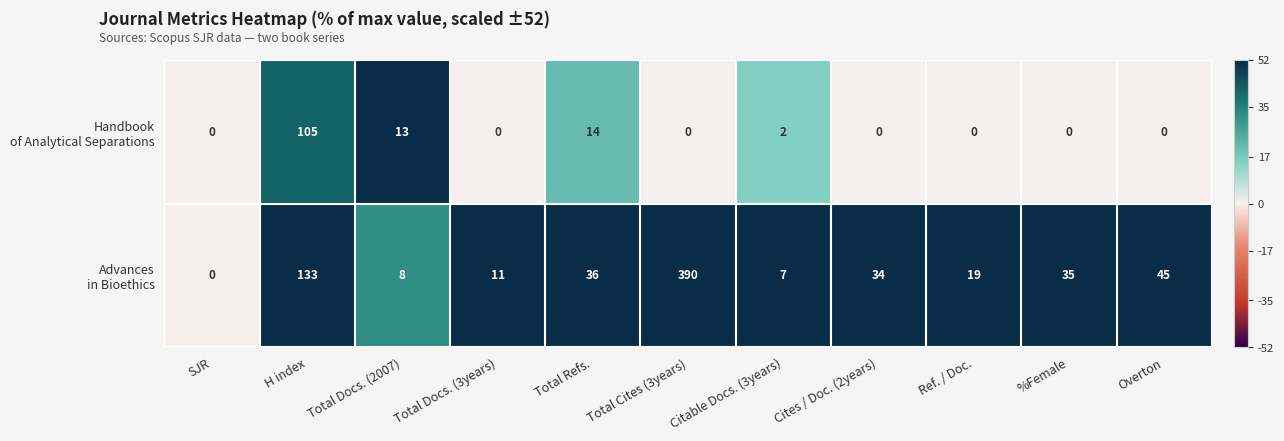

What is the maximum value shown in the chart?

390